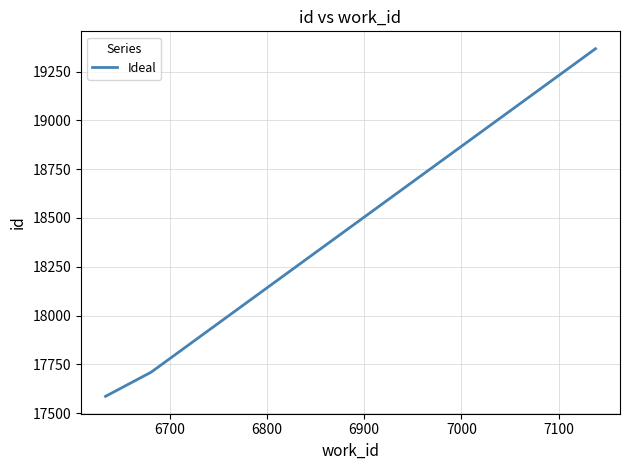

What is the maximum value shown in the chart?

19367